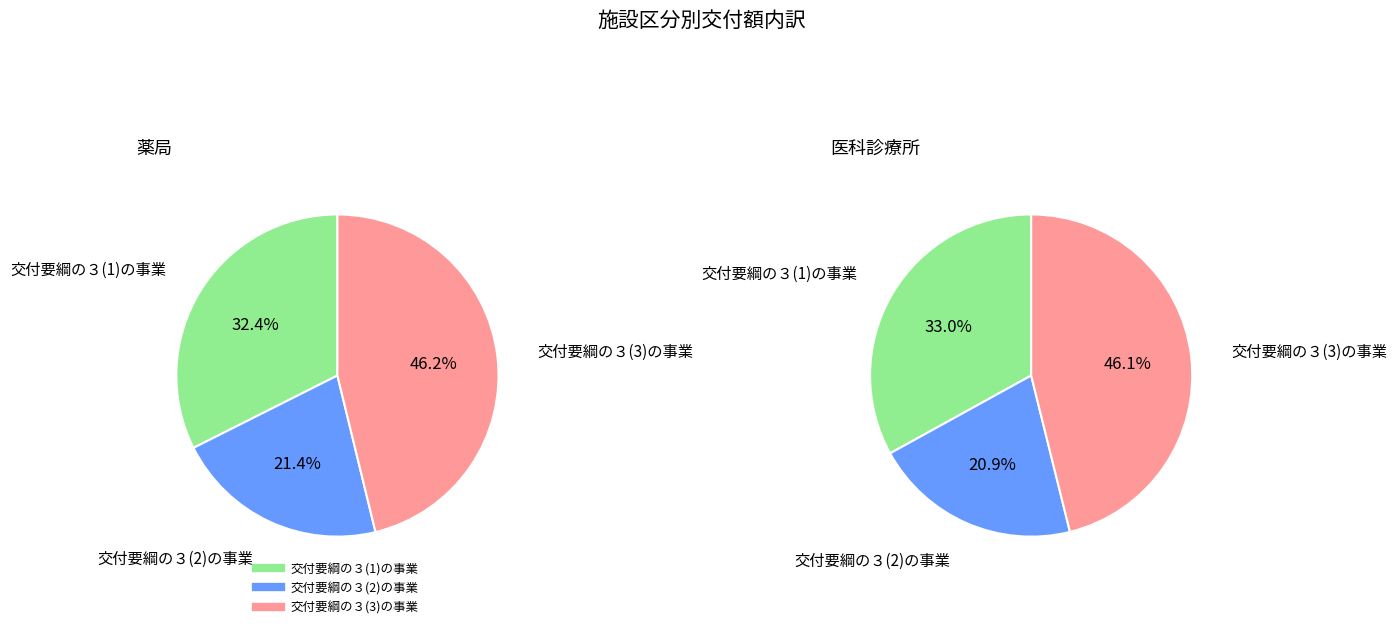

Count the number of slices in the pie.

3